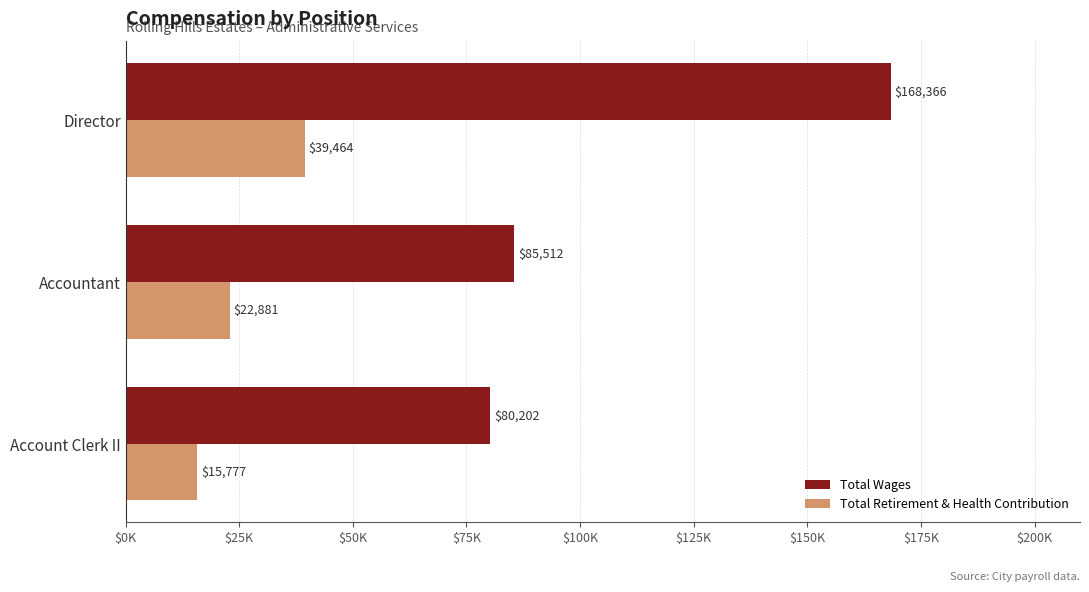

Reading left to right, transcribe all the data shown in this chart.

Total Wages: 168366	85512	80202
Total Retirement & Health Contribution: 39464	22881	15777